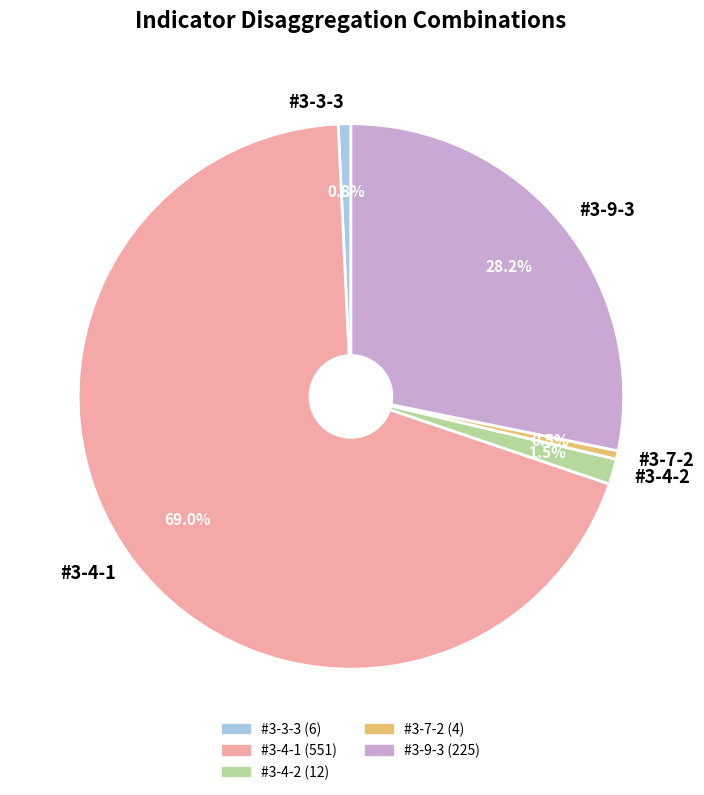

Which slice is the largest?

#3-4-1